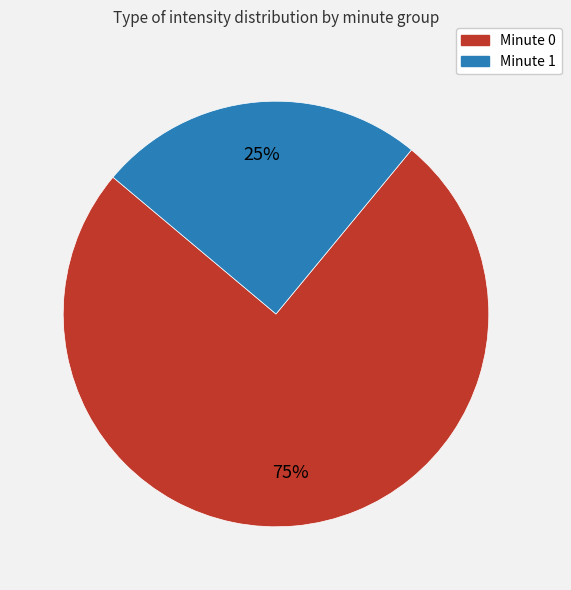

Is there a majority slice in this chart?

Yes